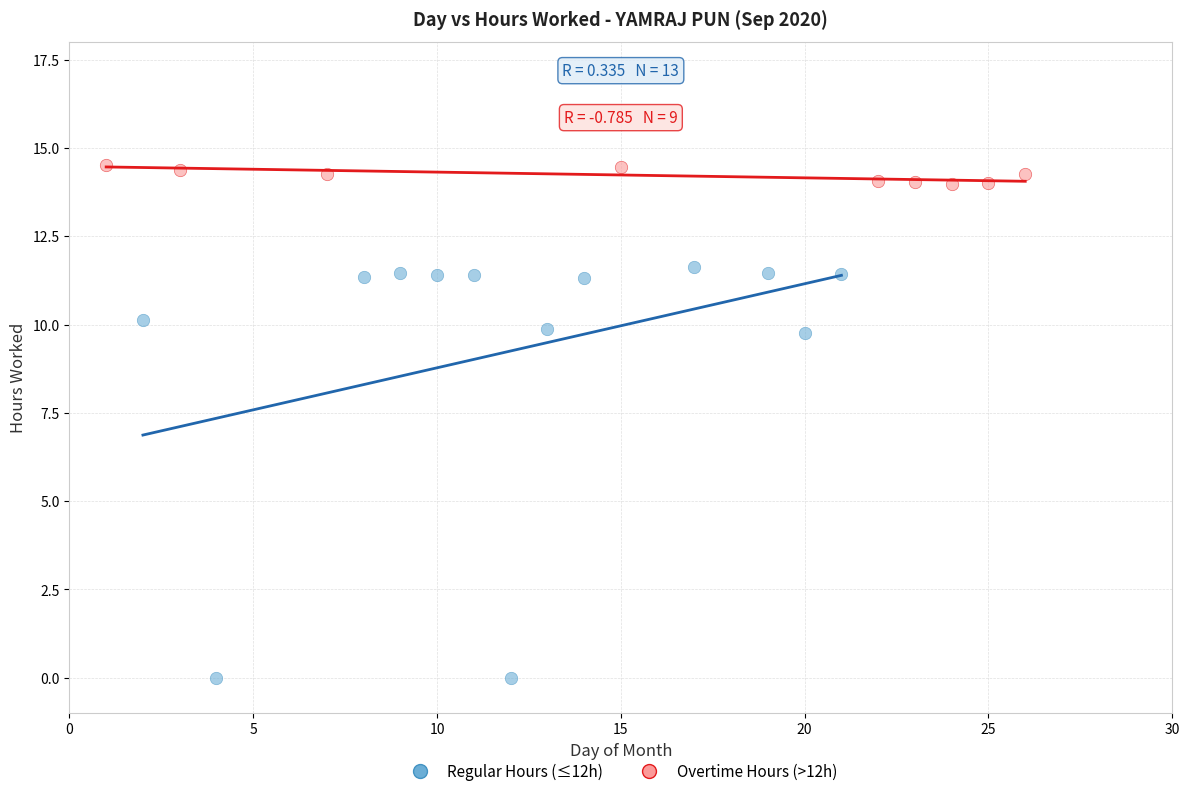

Which series contains the highest Y value?

Overtime Hours (>12h)